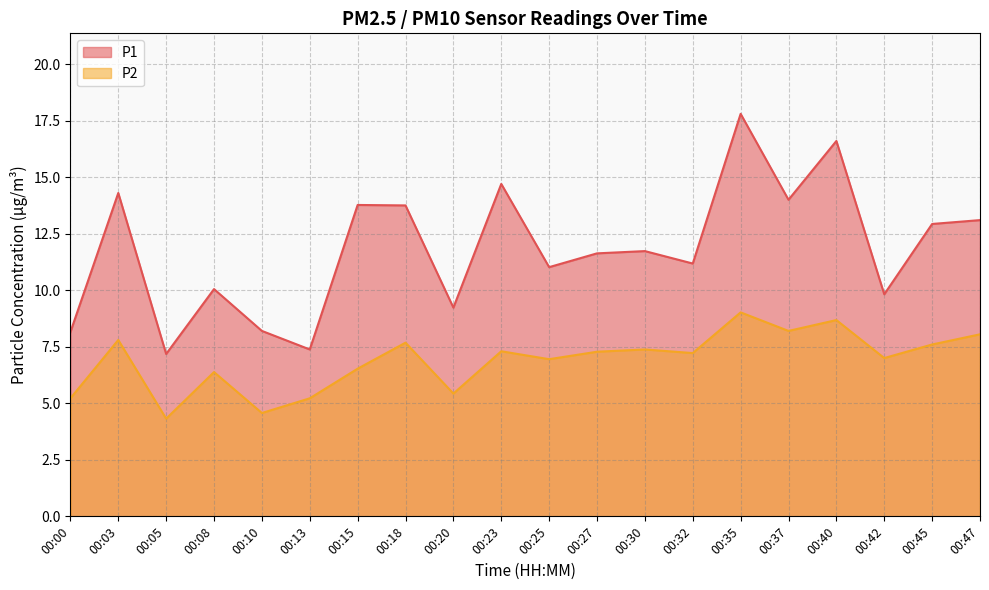

Reading left to right, what are all the values shown in this chart?

P1: 8.2	14.3	7.2	10.1	8.2	7.4	13.8	13.8	9.2	14.7	11.0	11.6	11.7	11.2	17.8	14.0	16.6	9.8	12.9	13.1
P2: 5.2	7.8	4.3	6.4	4.6	5.2	6.5	7.7	5.4	7.3	7.0	7.3	7.4	7.2	9.0	8.2	8.7	7.0	7.6	8.1